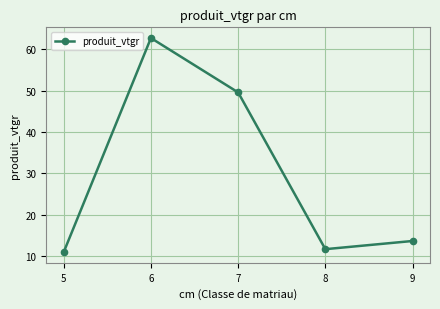

True or false: the data shows 62.7 at 6.

True